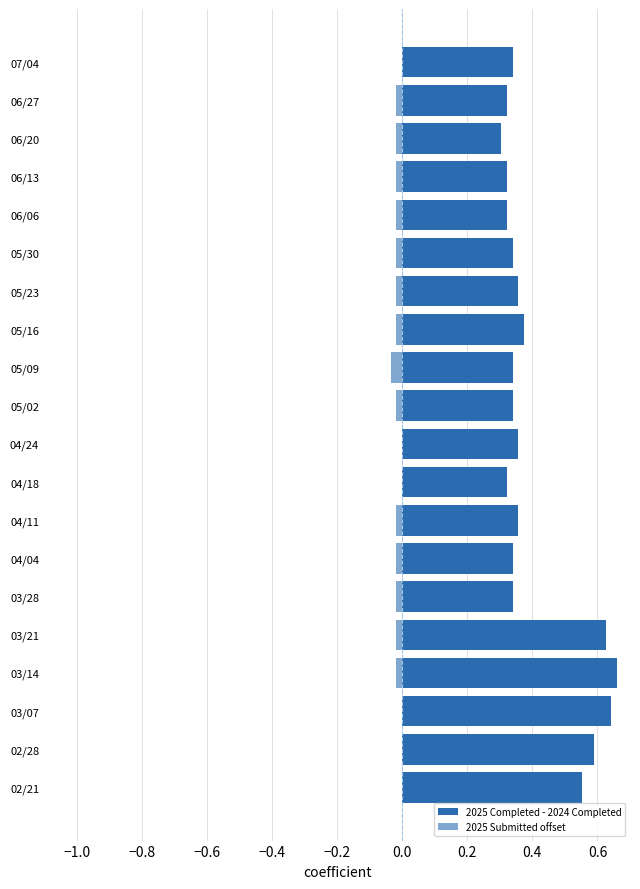

How many groups of bars are there?

20